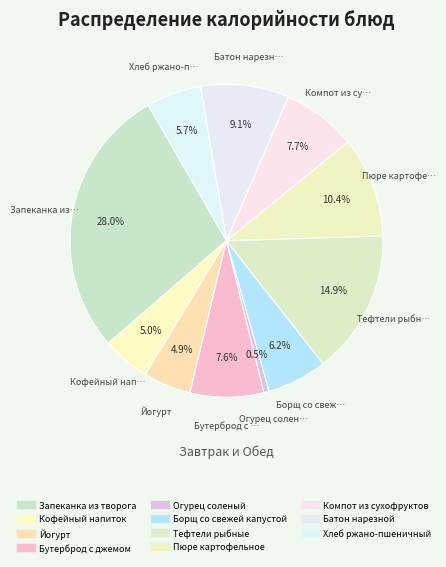

How many segments does this pie chart have?

11